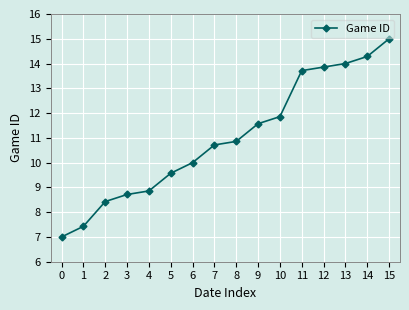

List the labels in order of value, smallest first.

0, 1, 2, 3, 4, 5, 6, 7, 8, 9, 10, 11, 12, 13, 14, 15